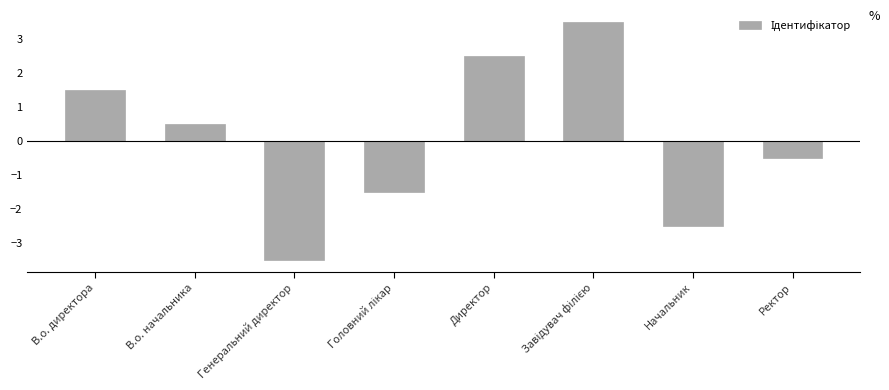

True or false: the data shows -3.8 at Начальник.

False